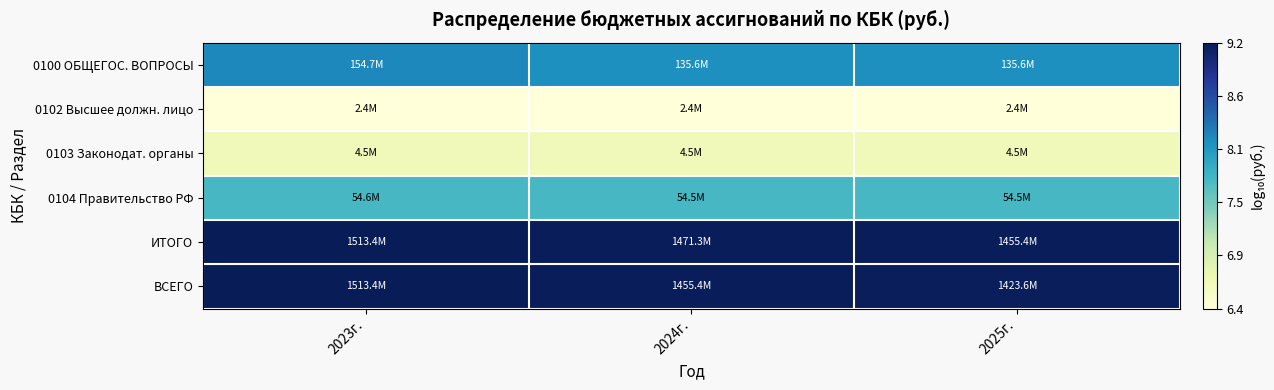

Reading right to left, list all the values displayed in this chart.

0100 ОБЩЕГОС. ВОПРОСЫ: 2025г.=8.1	2024г.=8.1	2023г.=8.2
0102 Высшее должн. лицо: 2025г.=6.4	2024г.=6.4	2023г.=6.4
0103 Законодат. органы: 2025г.=6.7	2024г.=6.7	2023г.=6.7
0104 Правительство РФ: 2025г.=7.7	2024г.=7.7	2023г.=7.7
ИТОГО: 2025г.=9.2	2024г.=9.2	2023г.=9.2
ВСЕГО: 2025г.=9.2	2024г.=9.2	2023г.=9.2